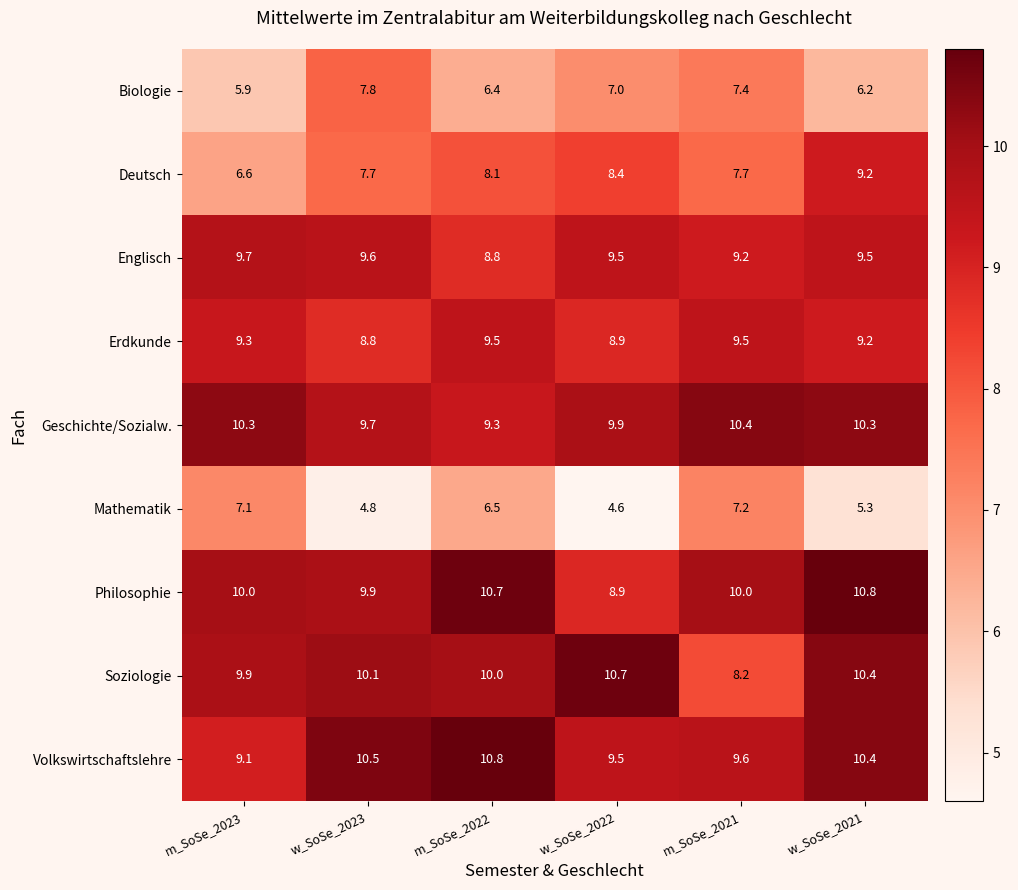

The value of Englisch at w_SoSe_2021 is 5.8. True or false?

False